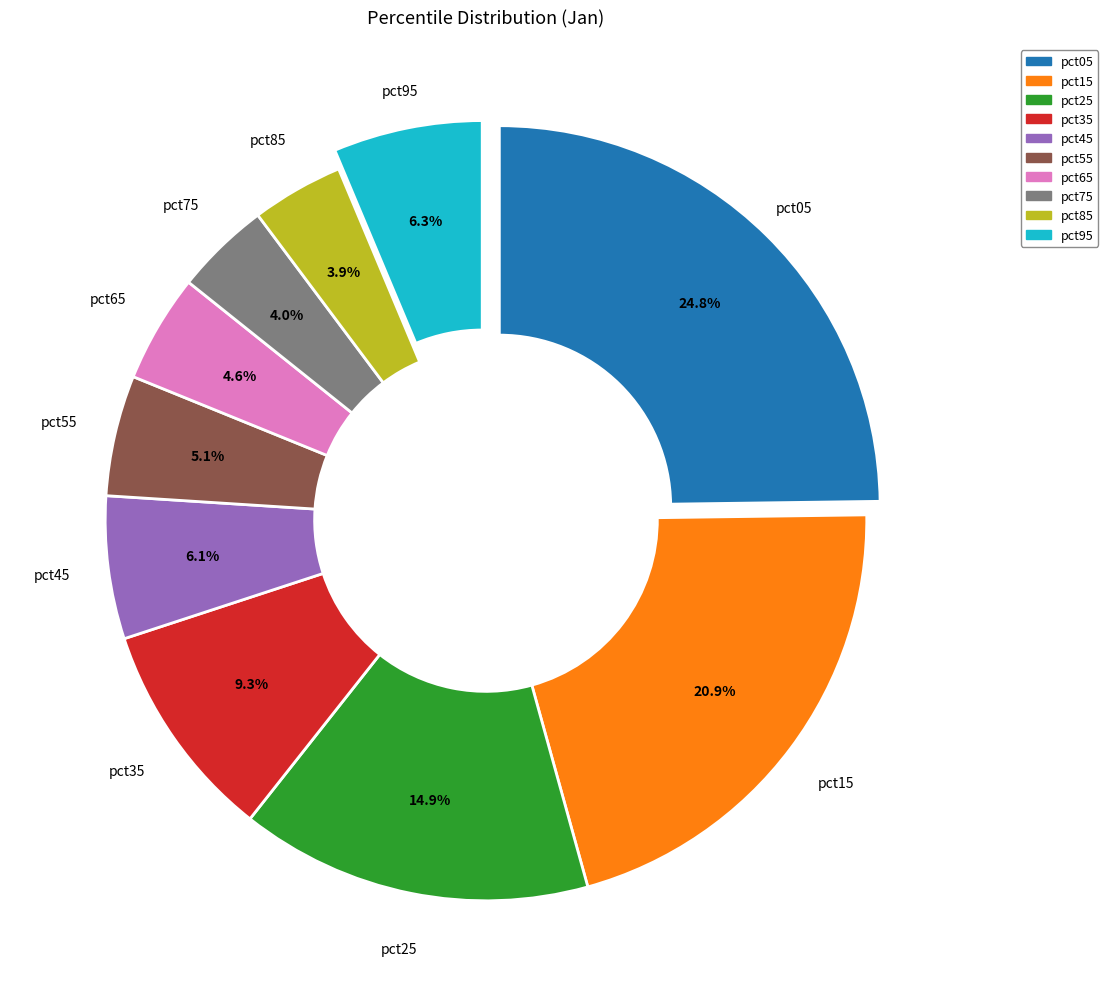

Count the number of slices in the pie.

10